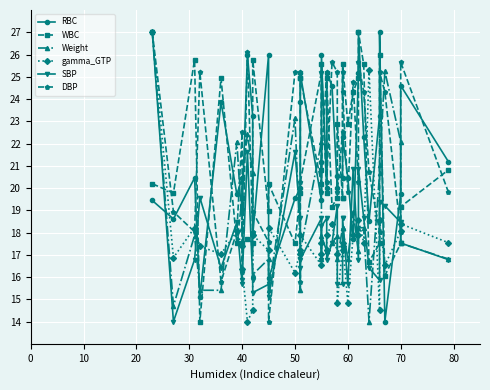

What is the sum of all DBP values?

863.9